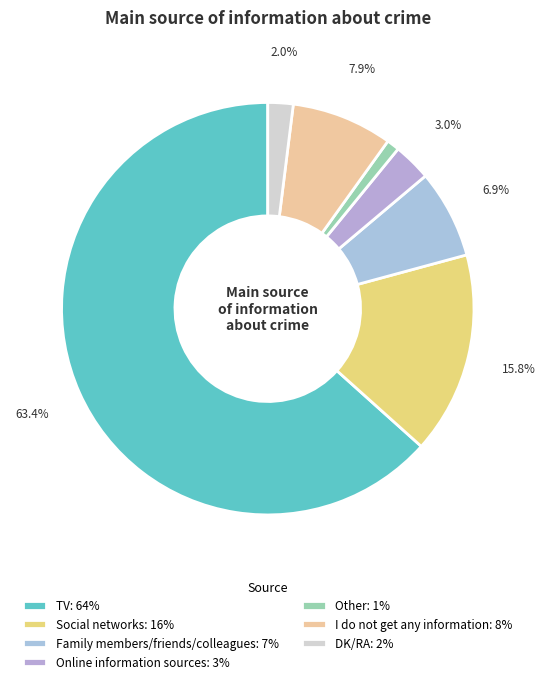

Does any single category account for the majority?

Yes